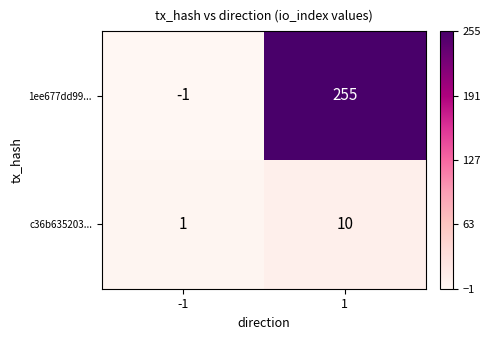

What is the greatest value displayed?

255